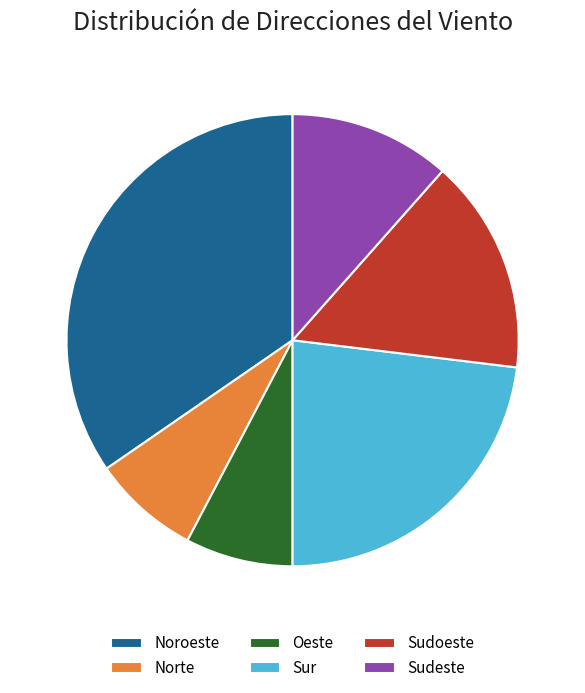

Is Oeste the majority of the pie?

No